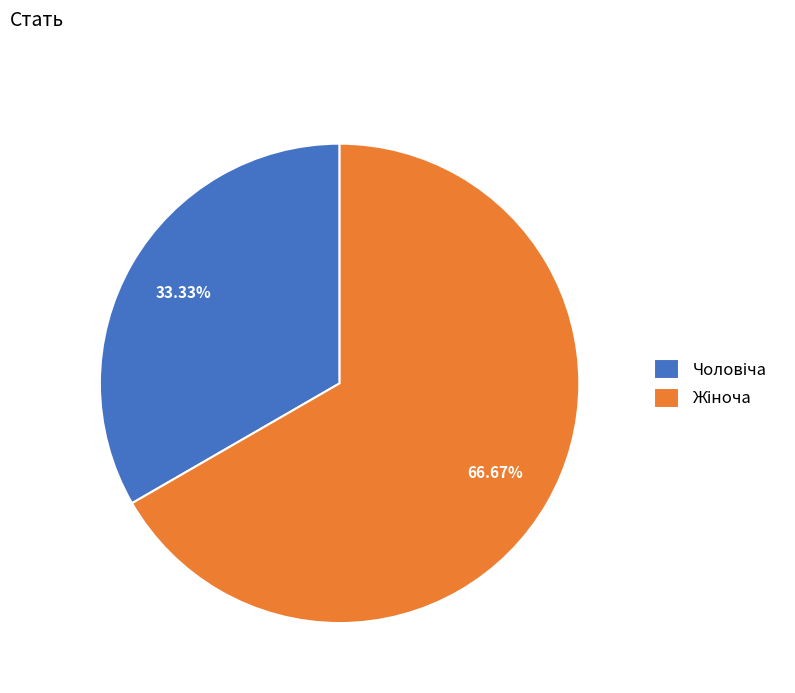

Does any single category account for the majority?

Yes